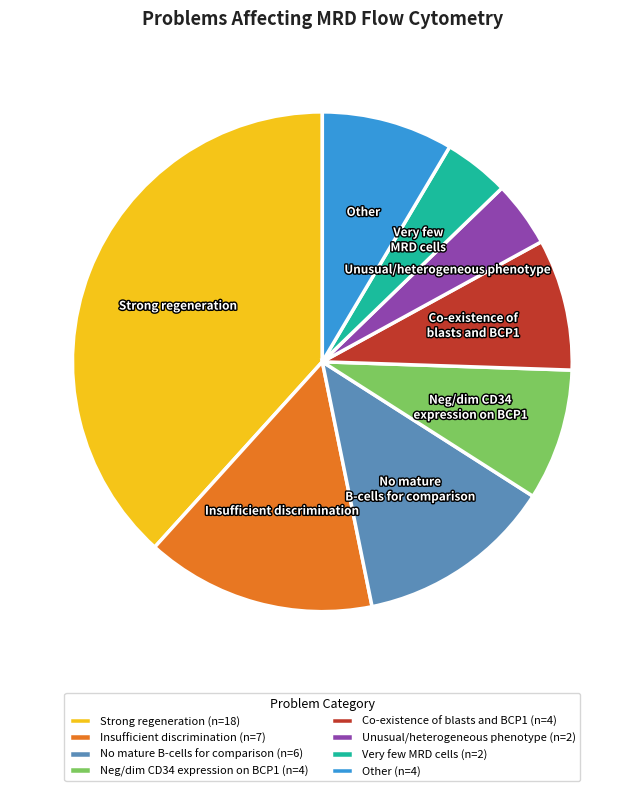

True or false: Unusual/heterogeneous phenotype accounts for 4% of the total.

True